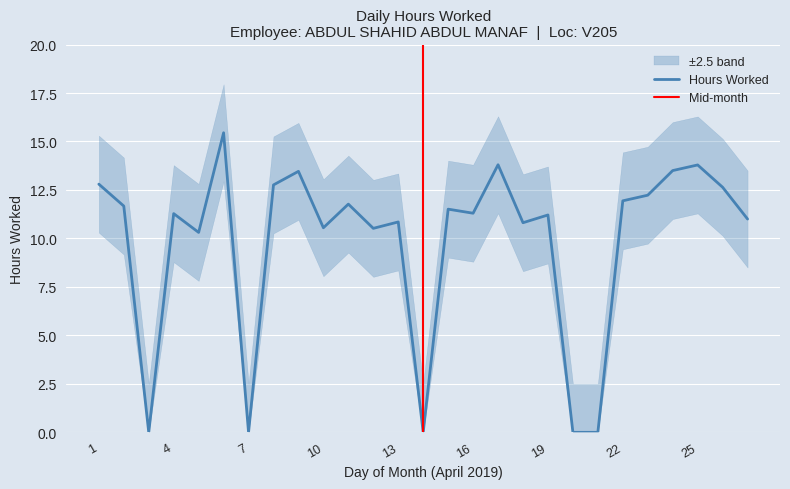

What is the change in value from 5 to 13?

+0.5